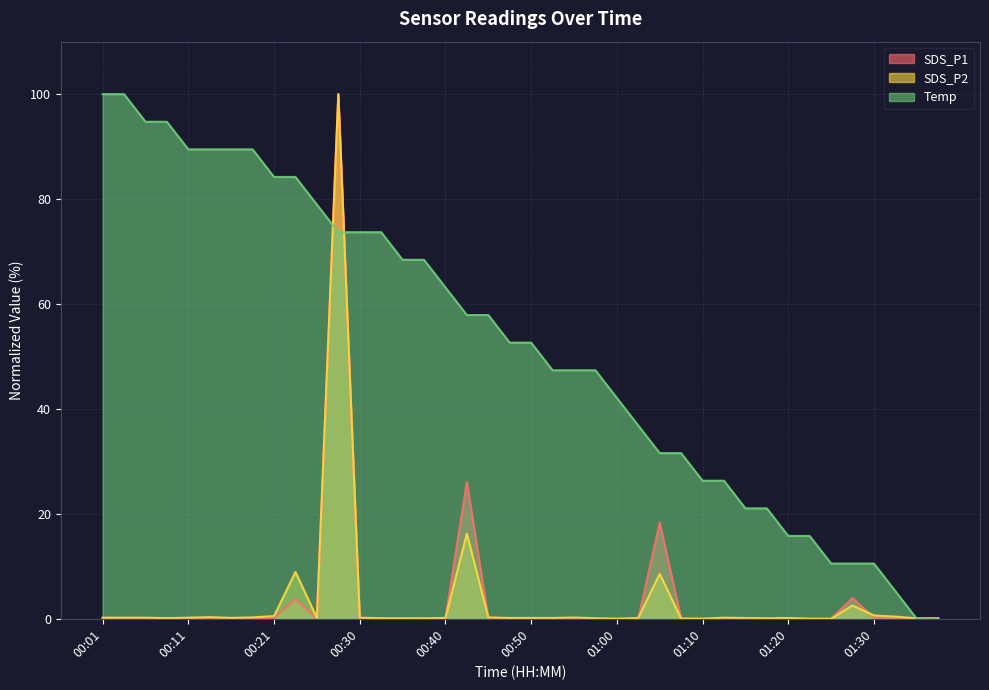

What is the maximum value for Temp?

100.0